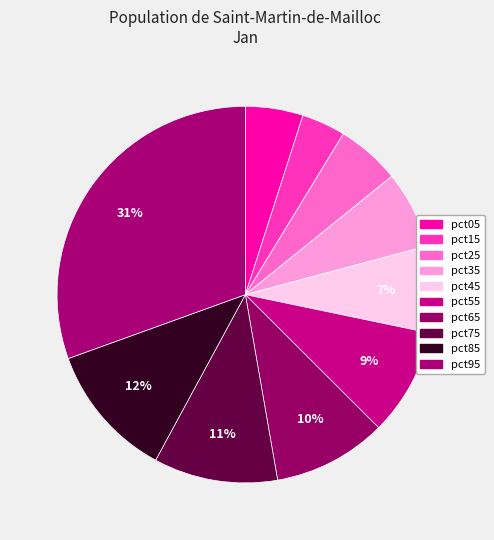

What is the total percentage of pct05 and pct65?

14.7%